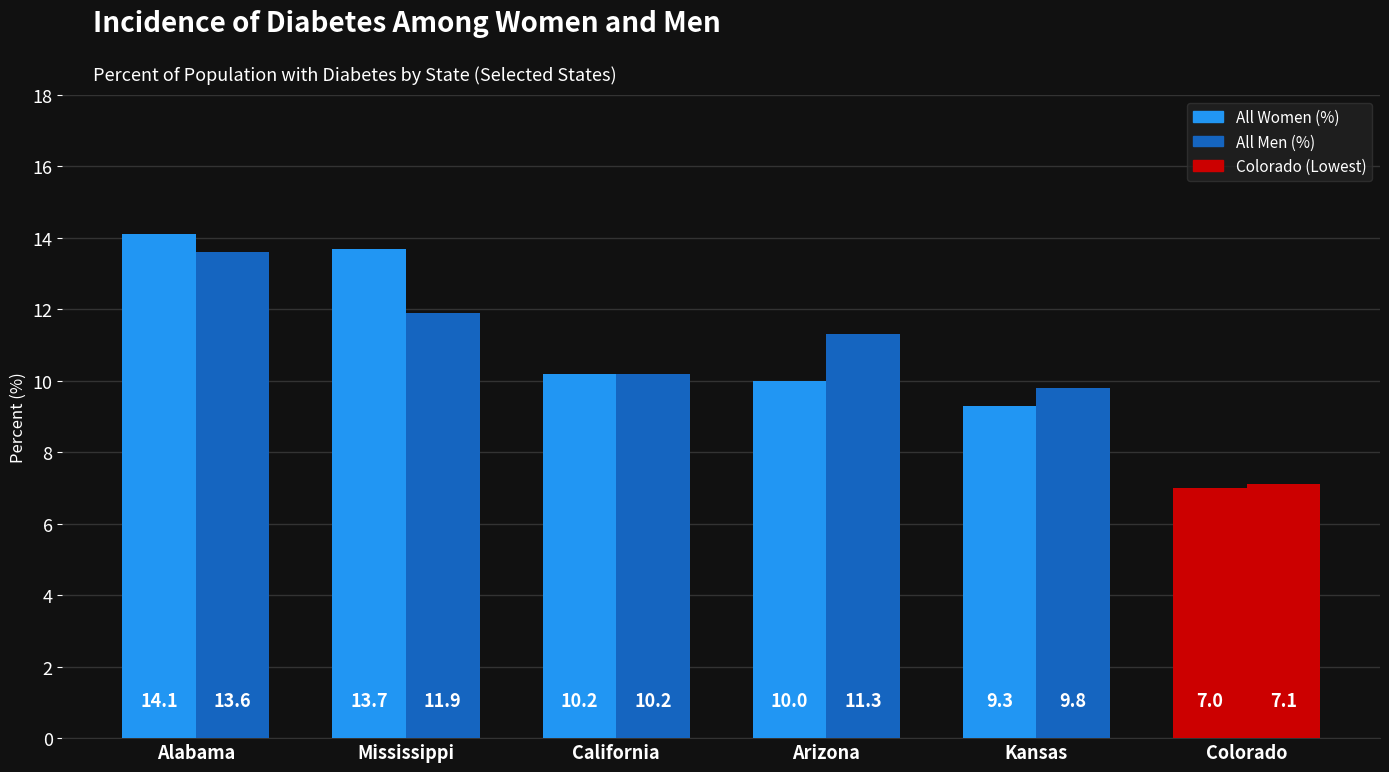

What is the difference between the second highest and second lowest values in the All Women (%) series?

4.4